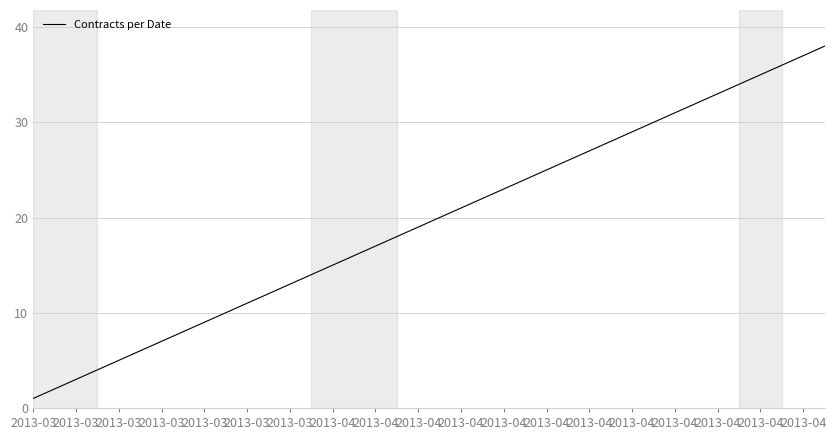

What is the difference between the second highest and second lowest values?

35